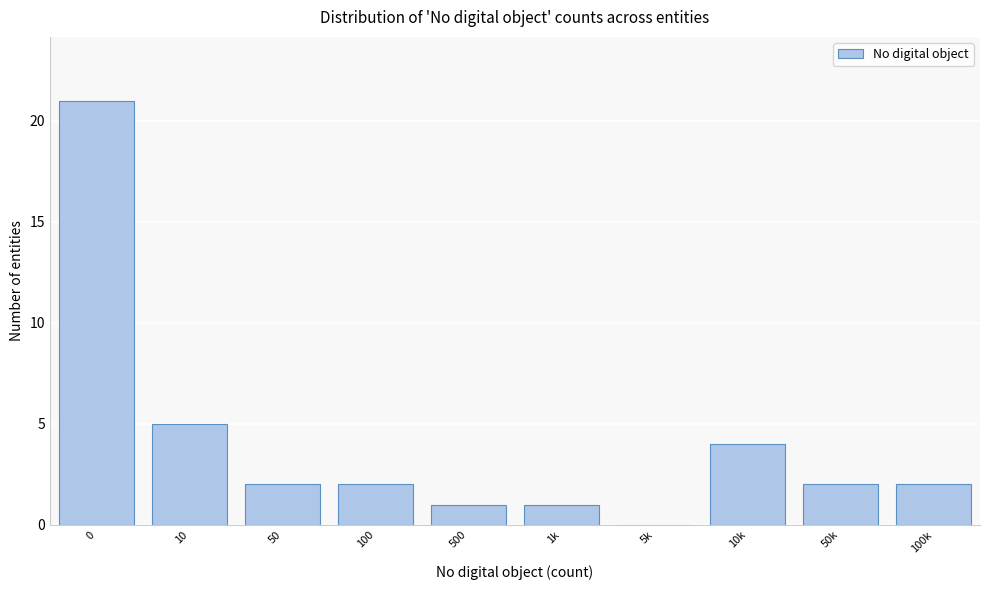

Reading left to right, transcribe all the data shown in this chart.

0=21	10=5	50=2	100=2	500=1	1k=1	5k=0	10k=4	50k=2	100k=2